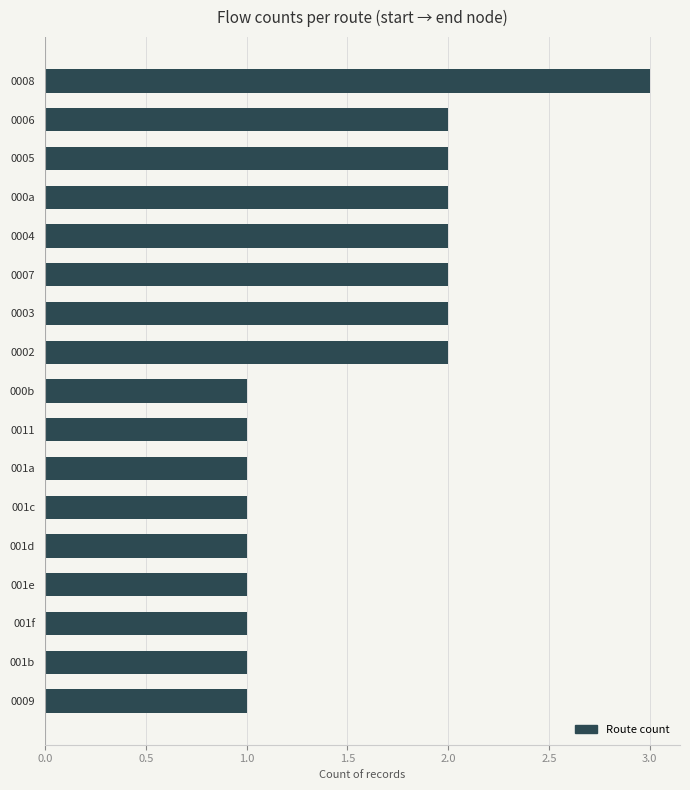

What is the sum of all values?

26